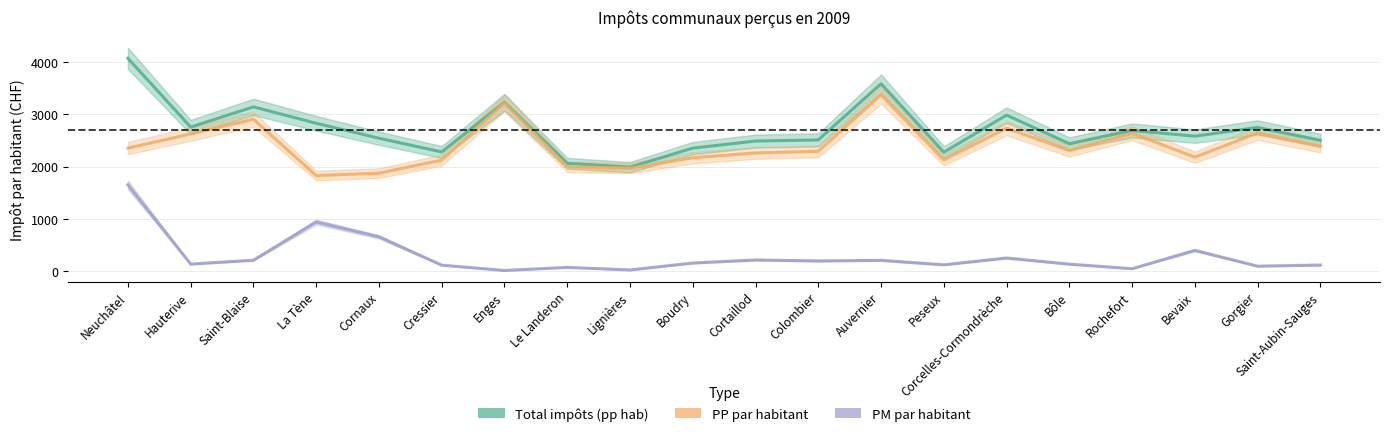

Does the chart display data point markers on the line(s)?

No